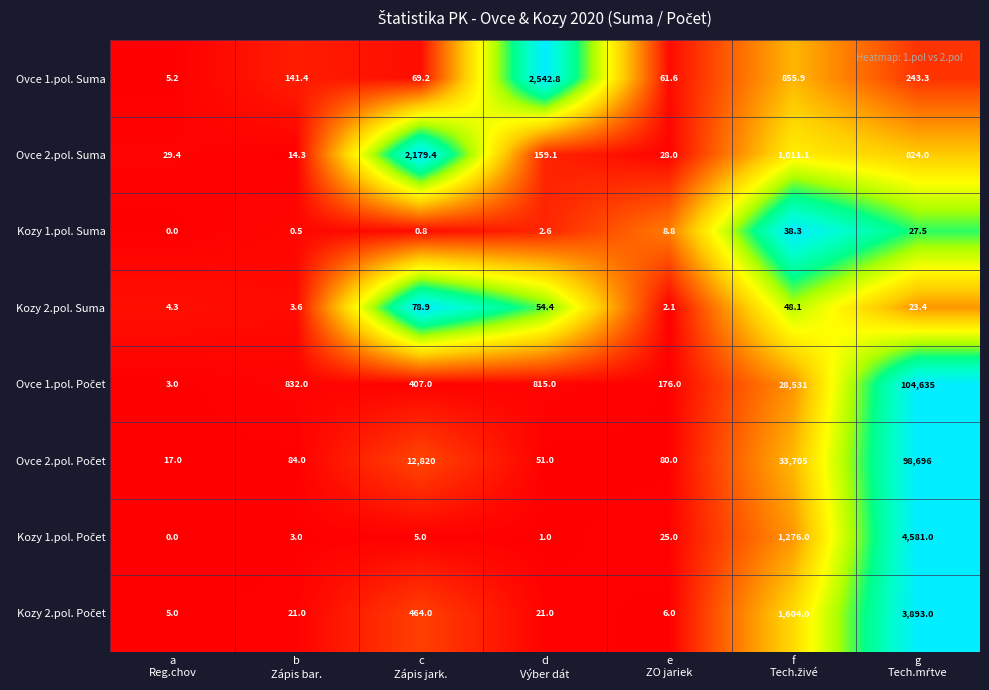

What is the greatest value displayed?

104635.0